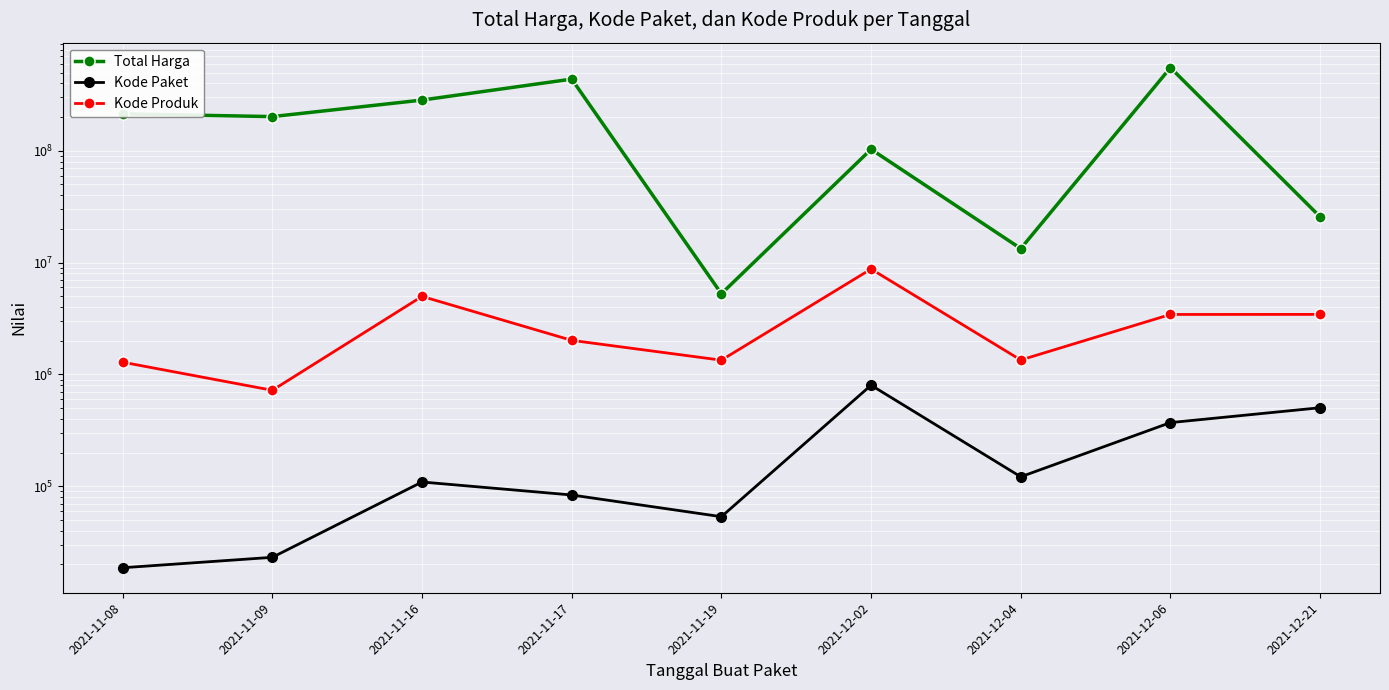

Where is the first local maximum for Kode Paket?

2021-11-16